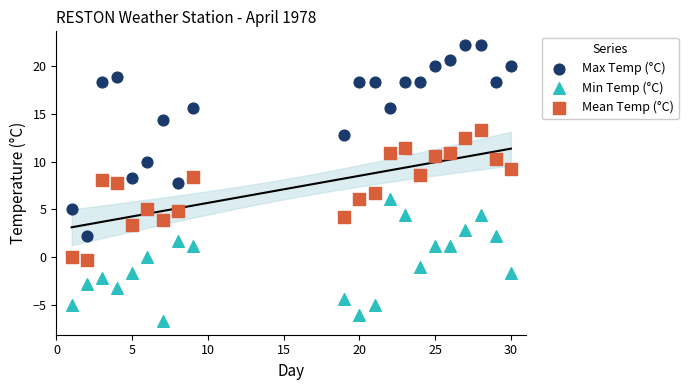

Across all data points, what is the range of X values (max minus min)?

29.0